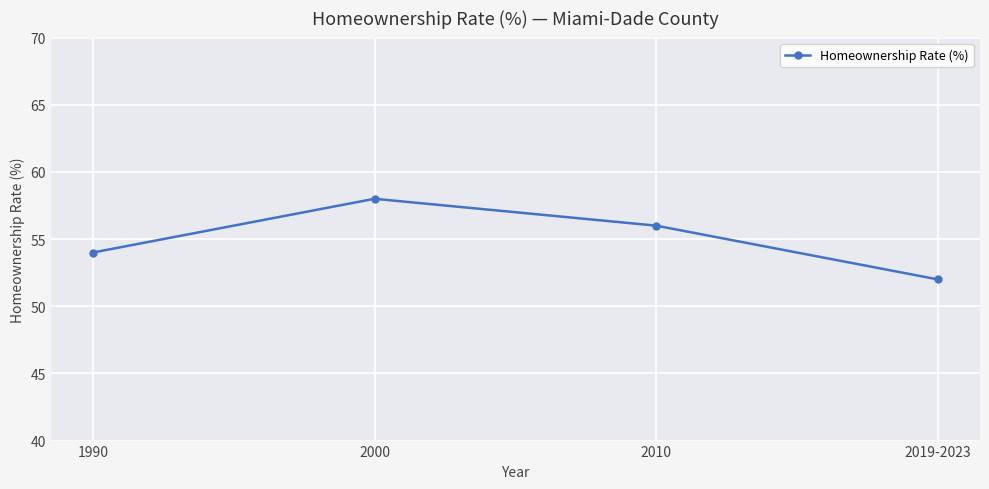

Reading right to left, what are all the values shown in this chart?

52	56	58	54